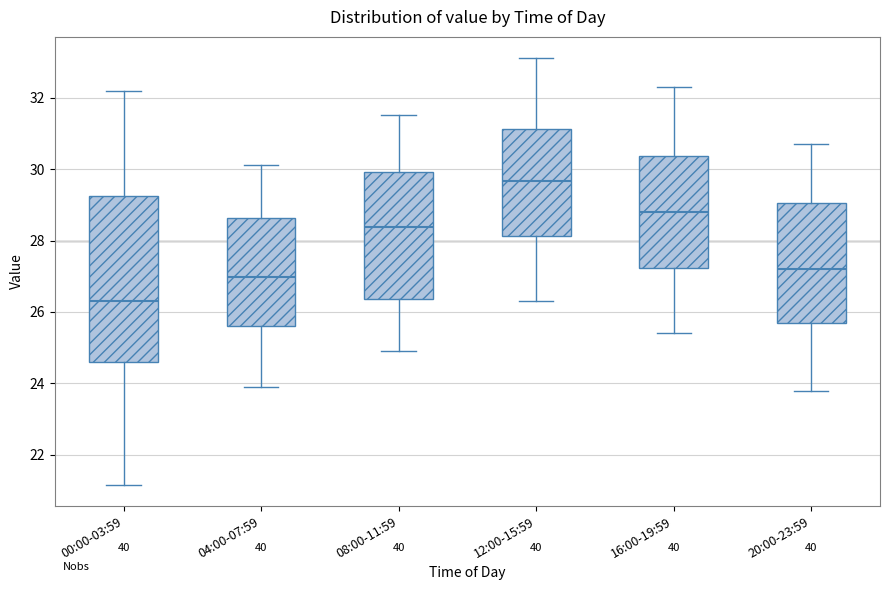

Which box has the lowest median line?

00:00-03:59